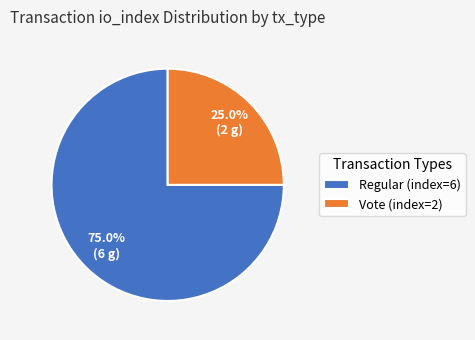

To the nearest percent, what is the average slice percentage?

50%